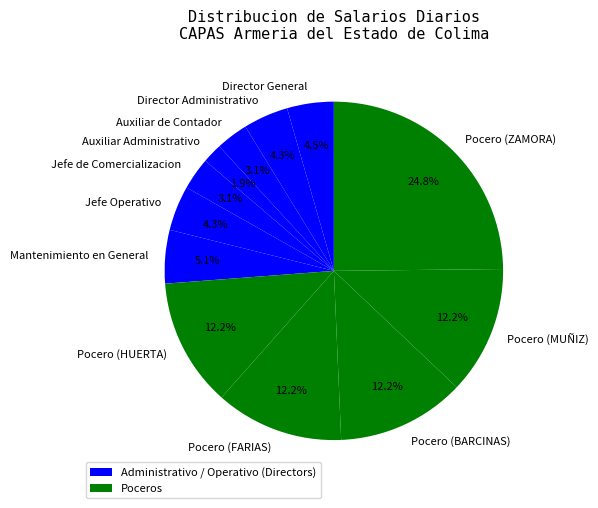

Approximately how many times larger is the value at Pocero (MUÑIZ) compared to Director Administrativo?

2.8